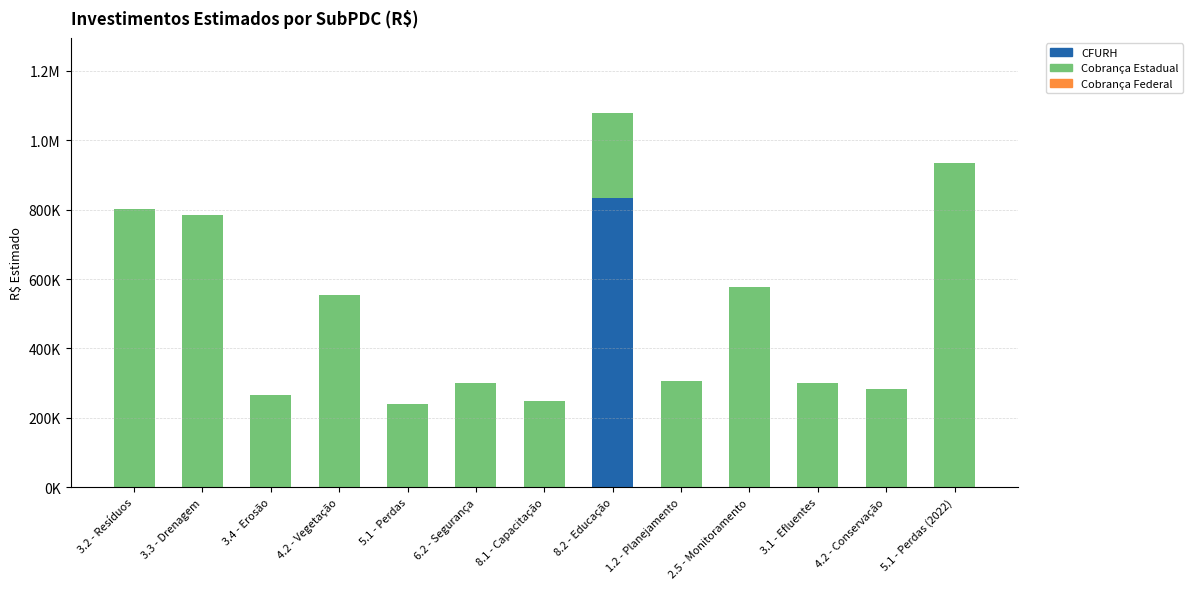

The Cobrança Estadual series shows 554057.6 at 4.2 - Vegetação. True or false?

True